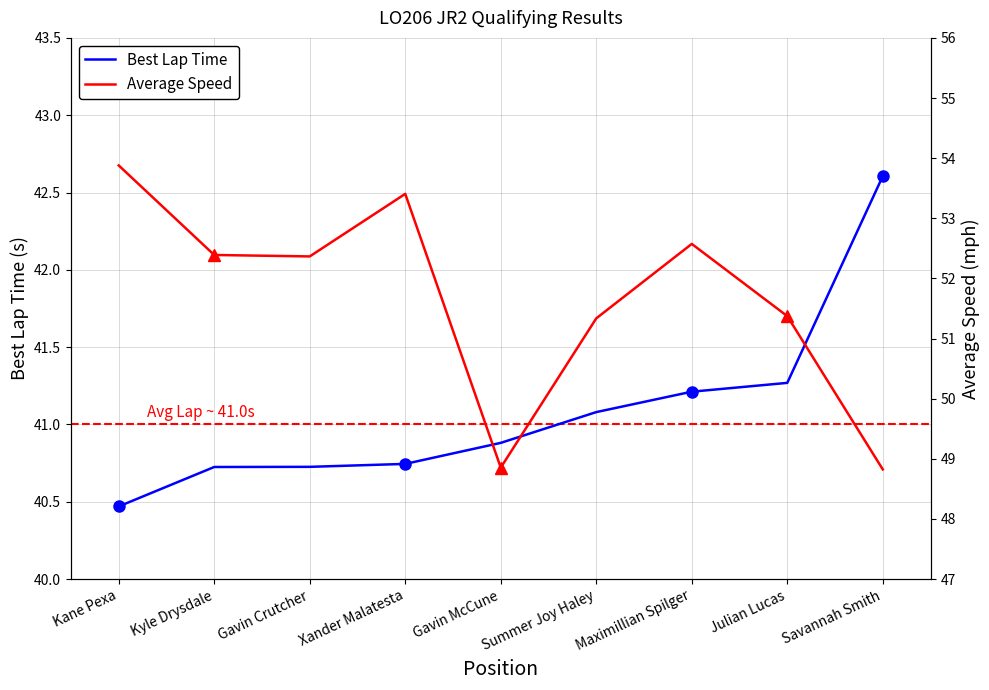

At which label does Average Speed reach its peak?

Kane Pexa